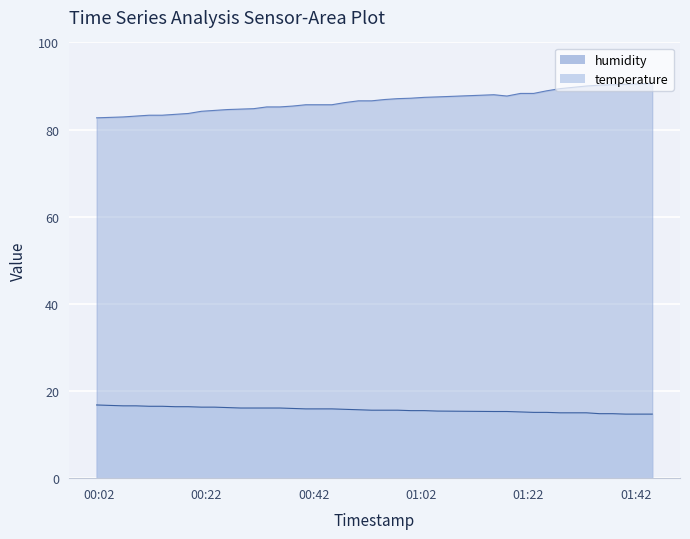

At how many categories does at least one series exceed 19?

40